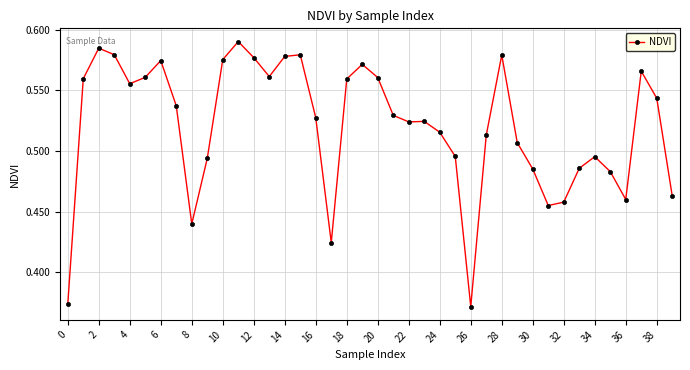

How many lines are shown in the chart?

1